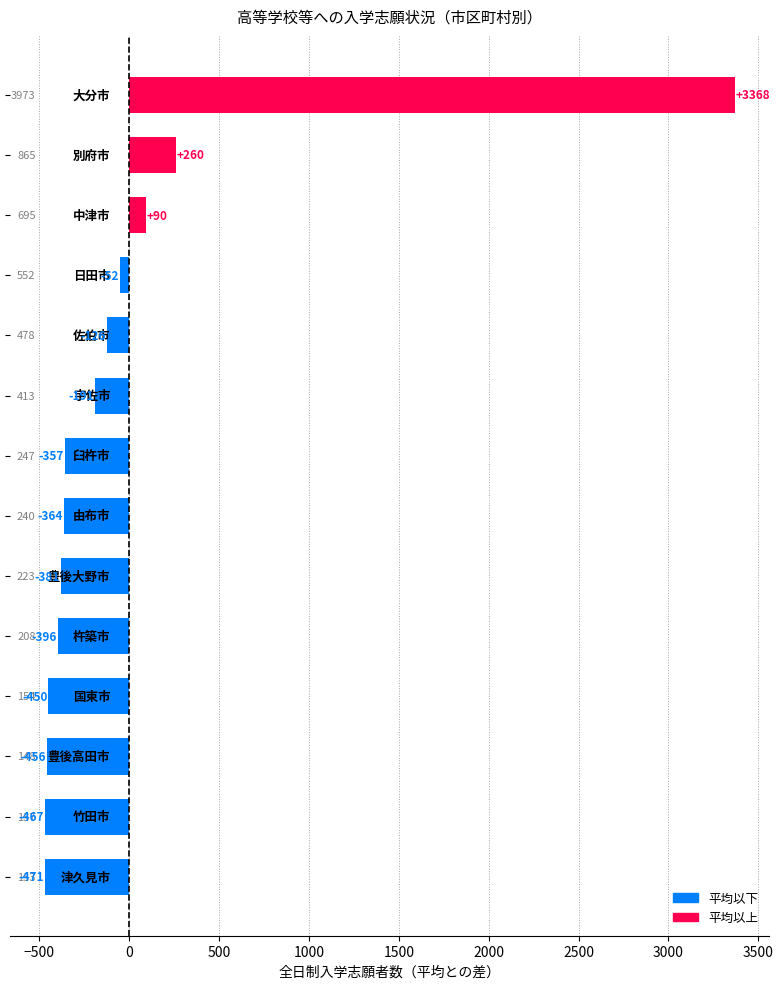

What is the difference between the maximum and minimum values?

3840.0